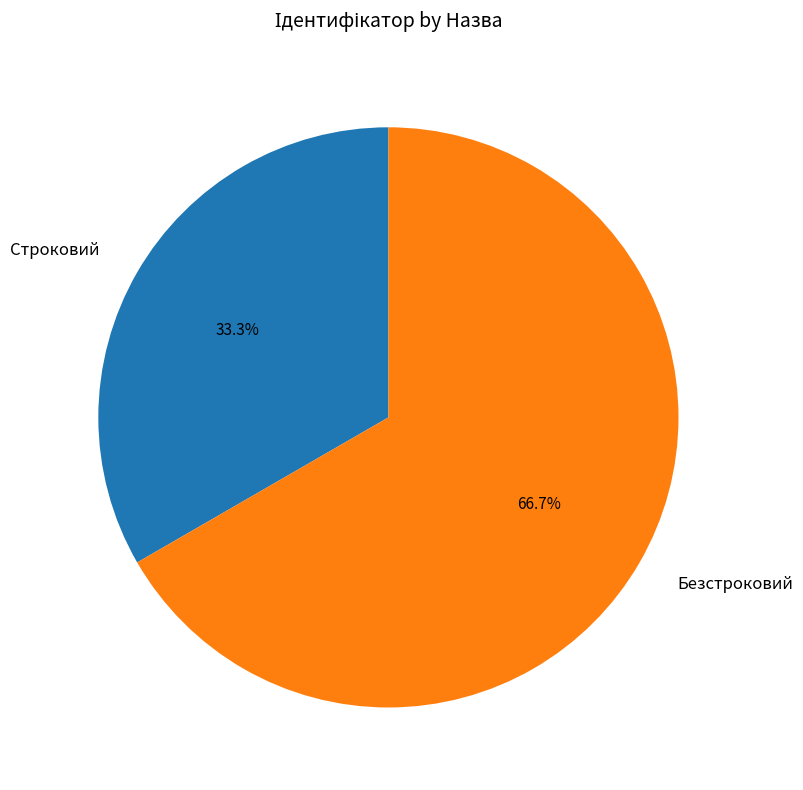

Approximately how many times larger is the value at Безстроковий compared to Строковий?

2.0